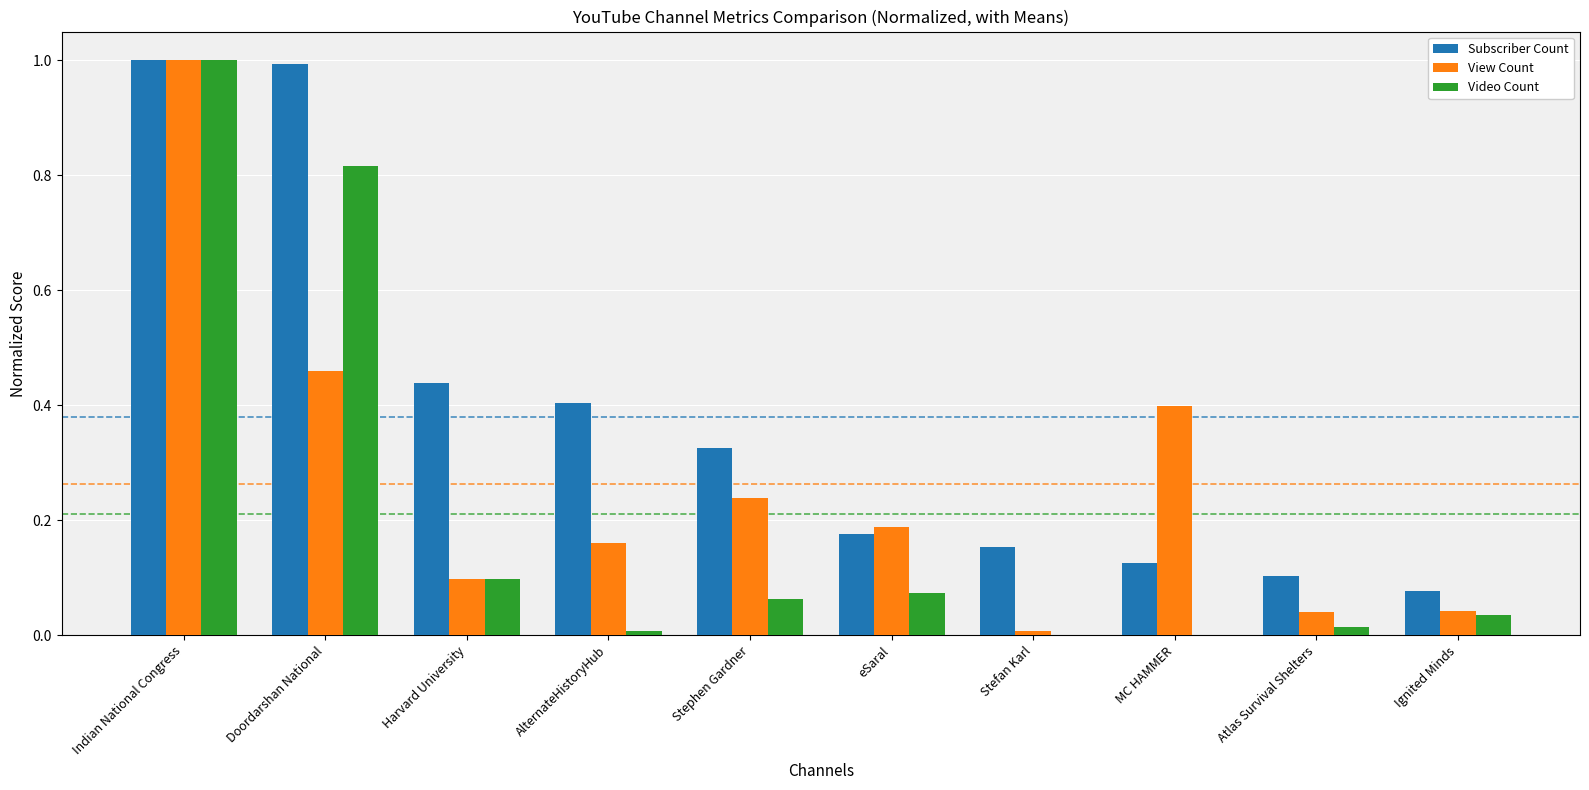

True or false: View Count has a value of 0.7 at Indian National Congress.

False